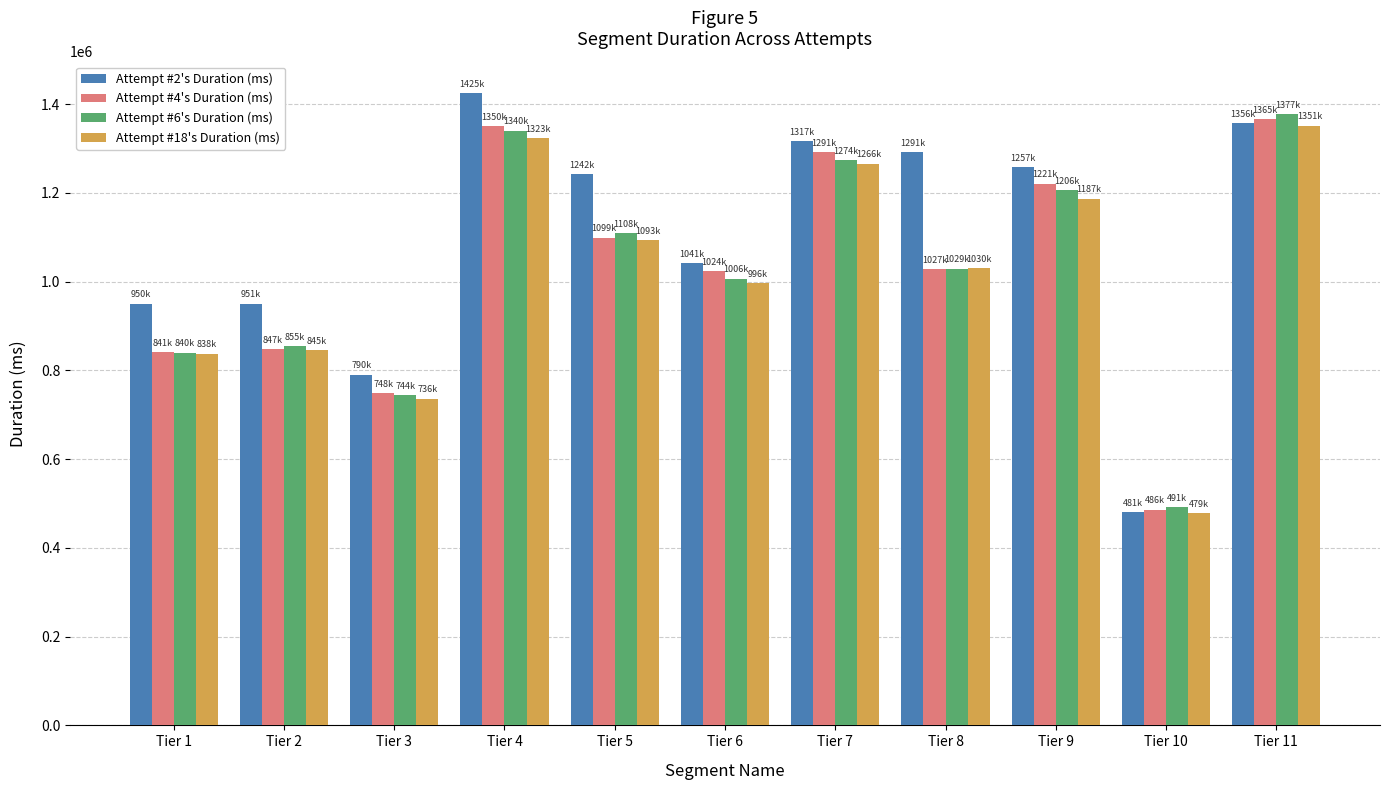

The value of Attempt #4's Duration (ms) at Tier 3 is 747973. True or false?

True